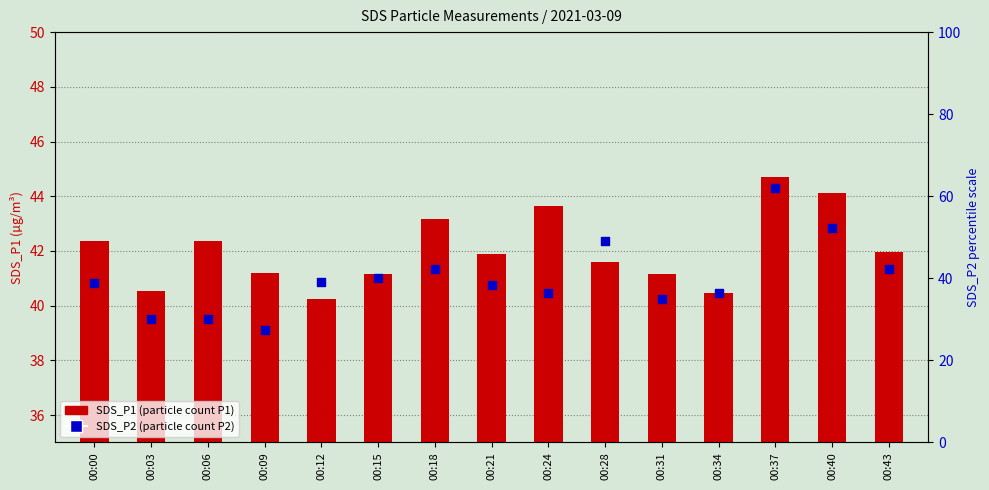

At how many categories does at least one series exceed 34?

15